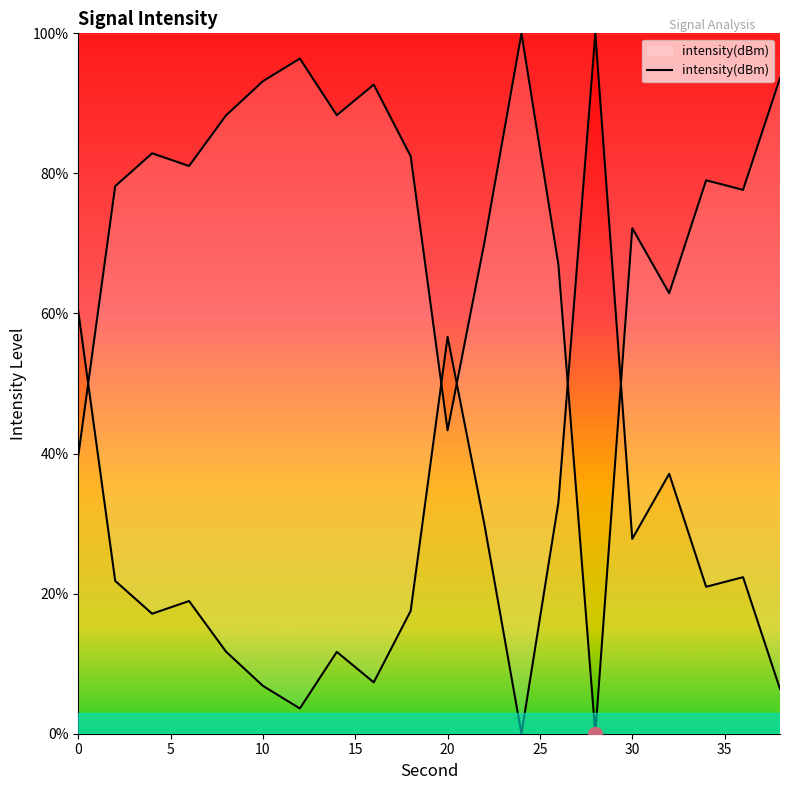

Rank the categories by value from highest to lowest.

24, 12, 38, 10, 16, 14, 8, 4, 18, 6, 34, 2, 36, 30, 22, 26, 32, 20, 0, 28